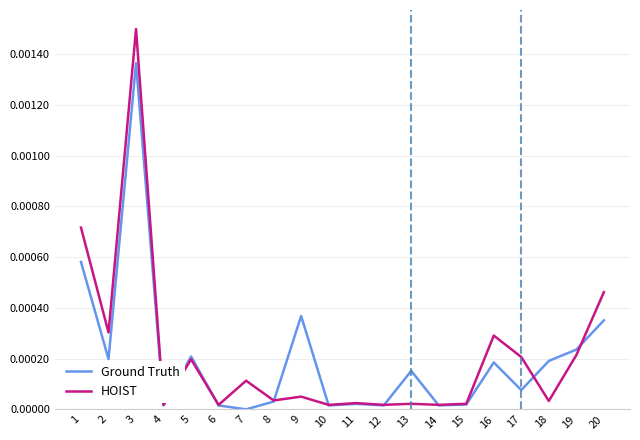

At which label does Ground Truth reach its peak?

3